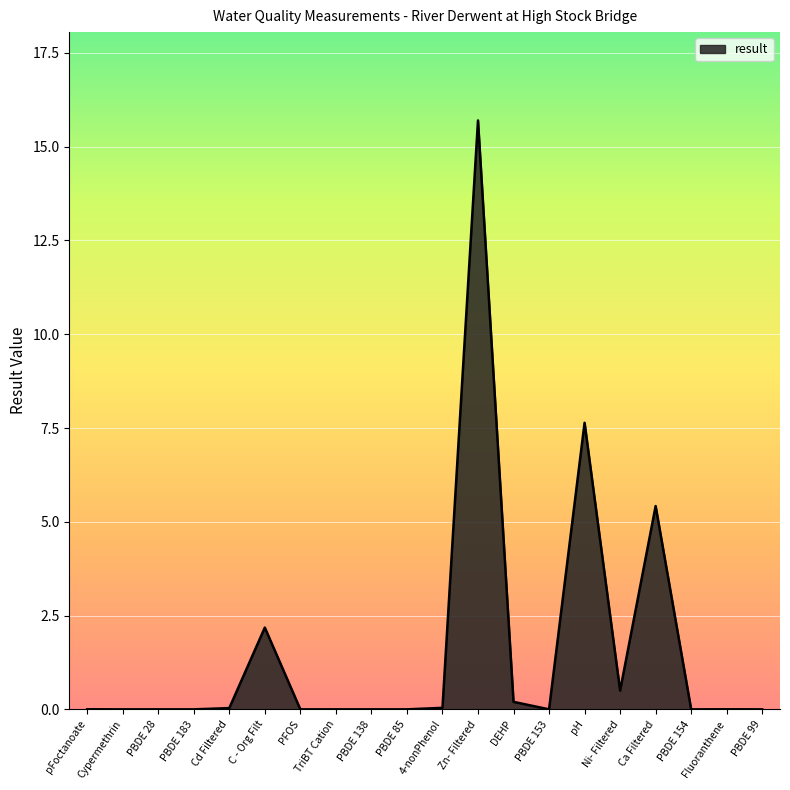

What position from the left is Ni- Filtered?

16